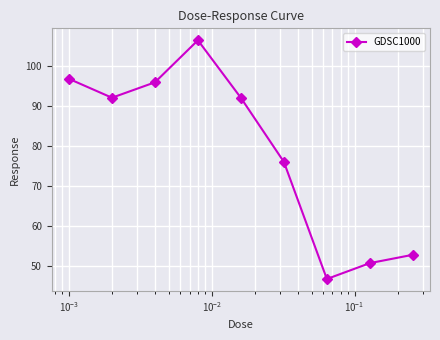

What is the smallest value displayed?

46.8